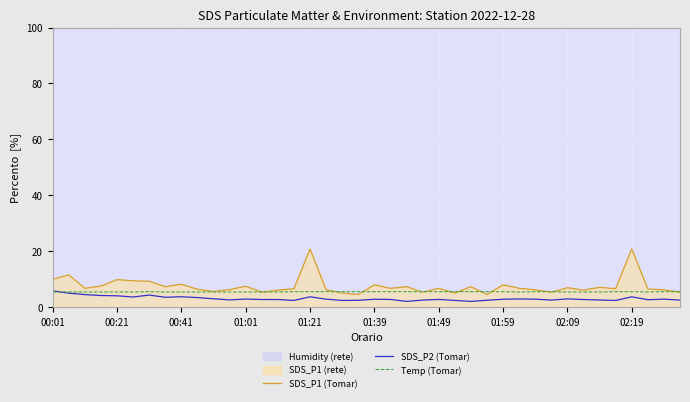

The Temp (Tomar) series shows 5.5 at 23. True or false?

True